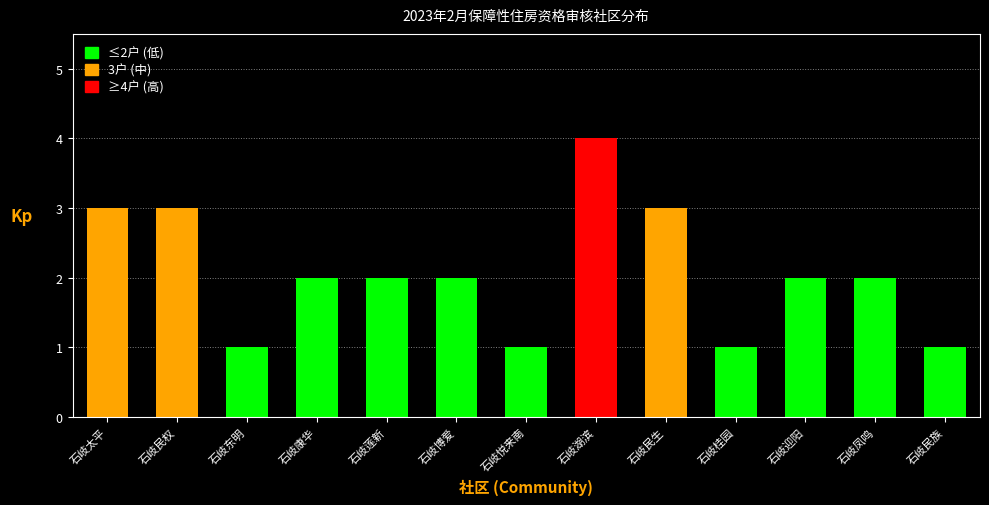

Reading right to left, list all the values displayed in this chart.

1	2	2	1	3	4	1	2	2	2	1	3	3